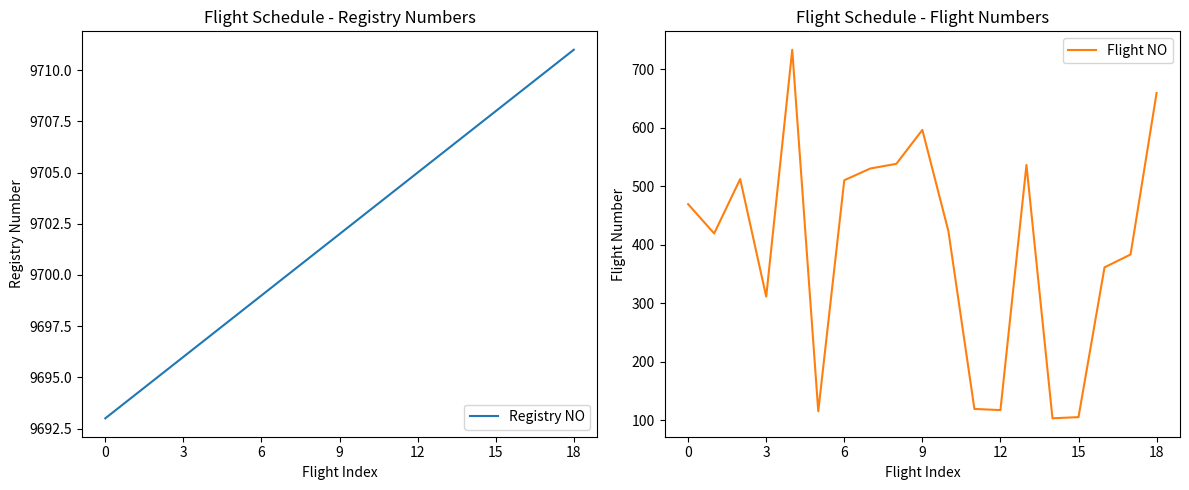

Rank the series by their average value, from lowest to highest.

Flight NO, Registry NO